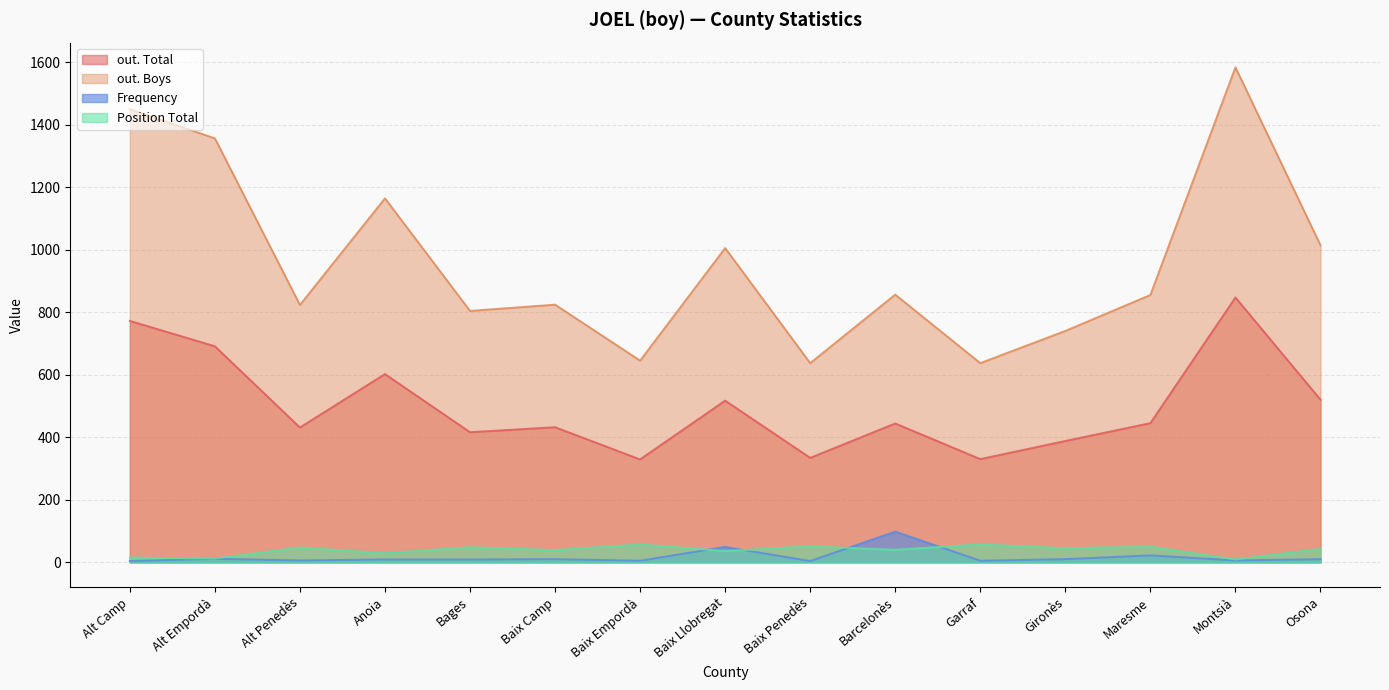

True or false: Position Total has a value of 20 at Alt Camp.

False